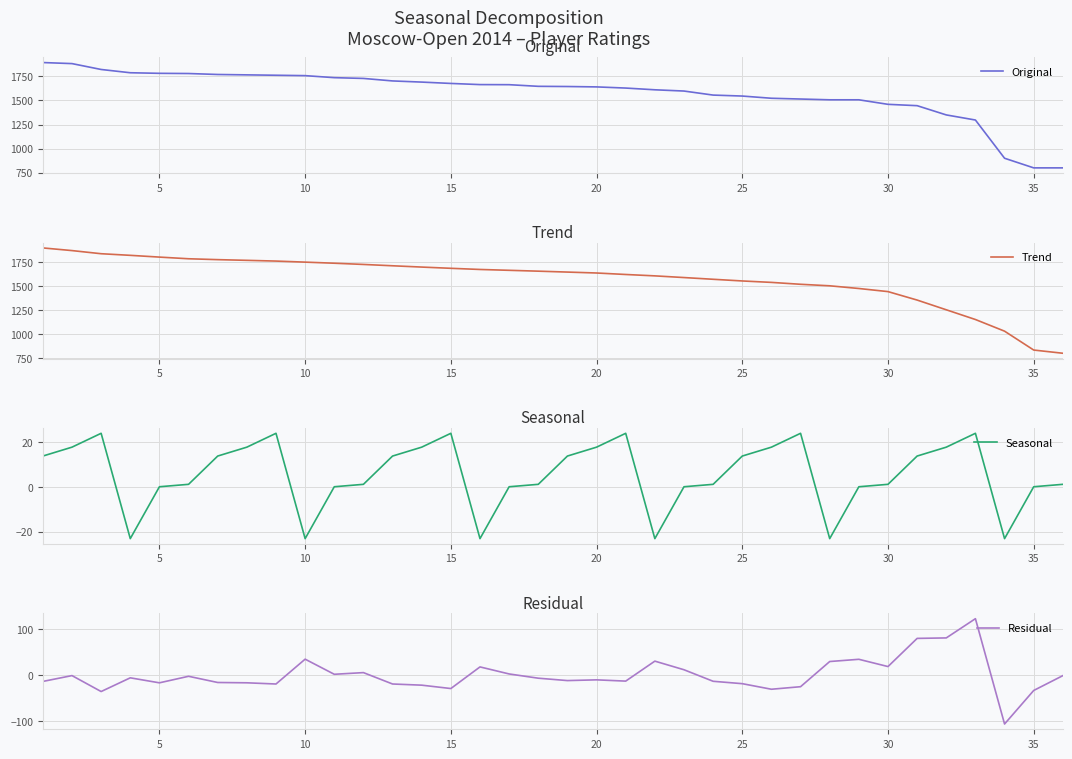

The value of Original at 5 is 2326. True or false?

False